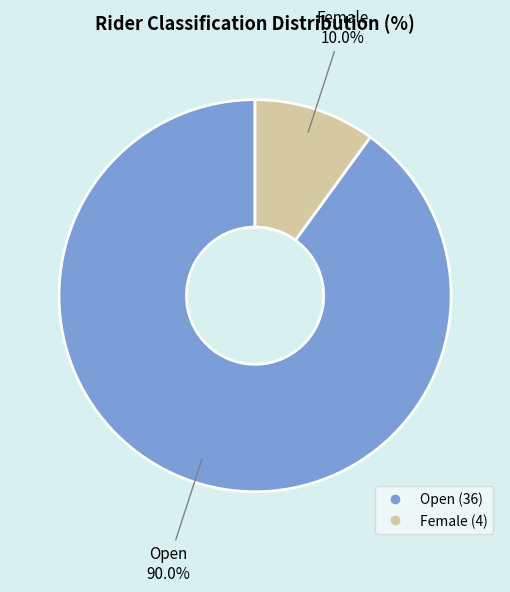

Is there any slice that represents more than half of the pie?

Yes